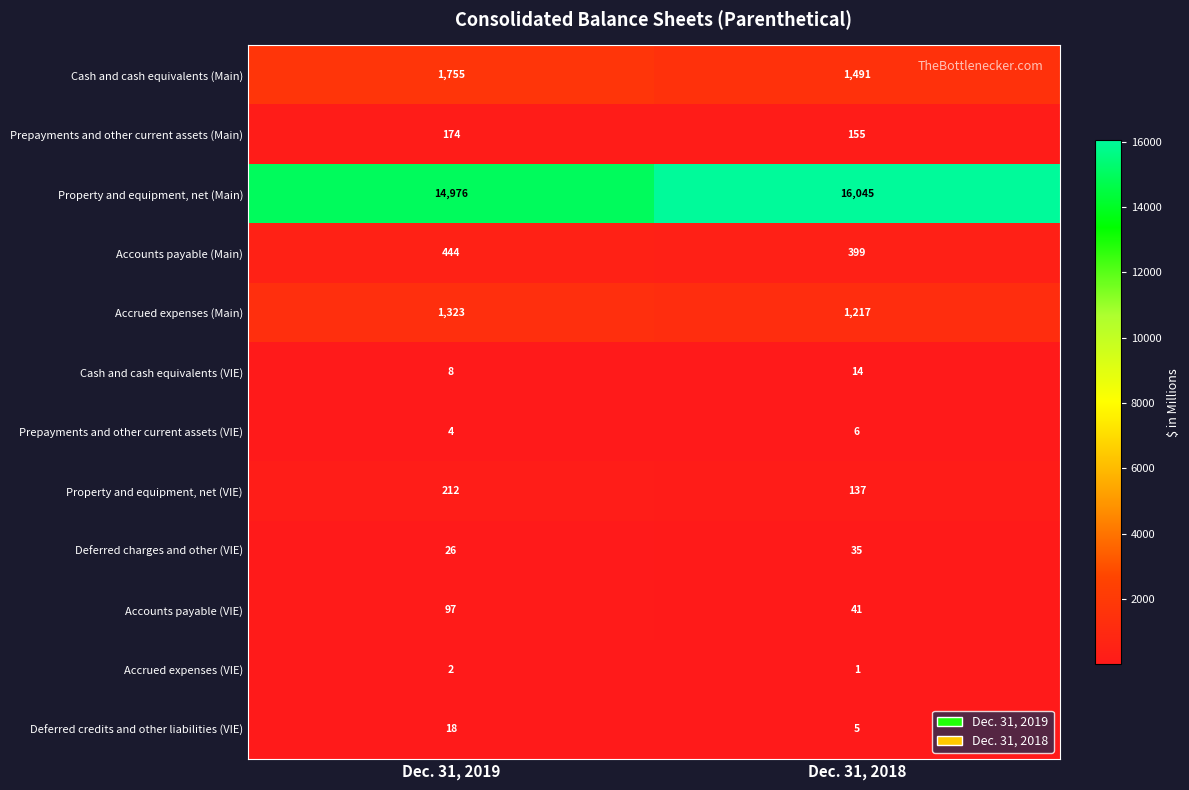

What is the sum of the Cash and cash equivalents (Main) values at Dec. 31, 2018 and Dec. 31, 2019?

3246